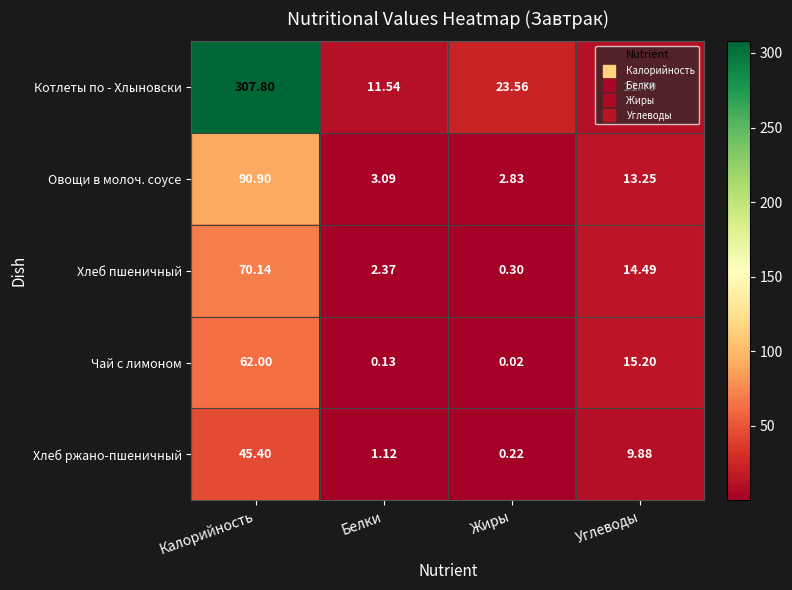

At which label does Котлеты по - Хлыновски reach its peak?

Калорийность